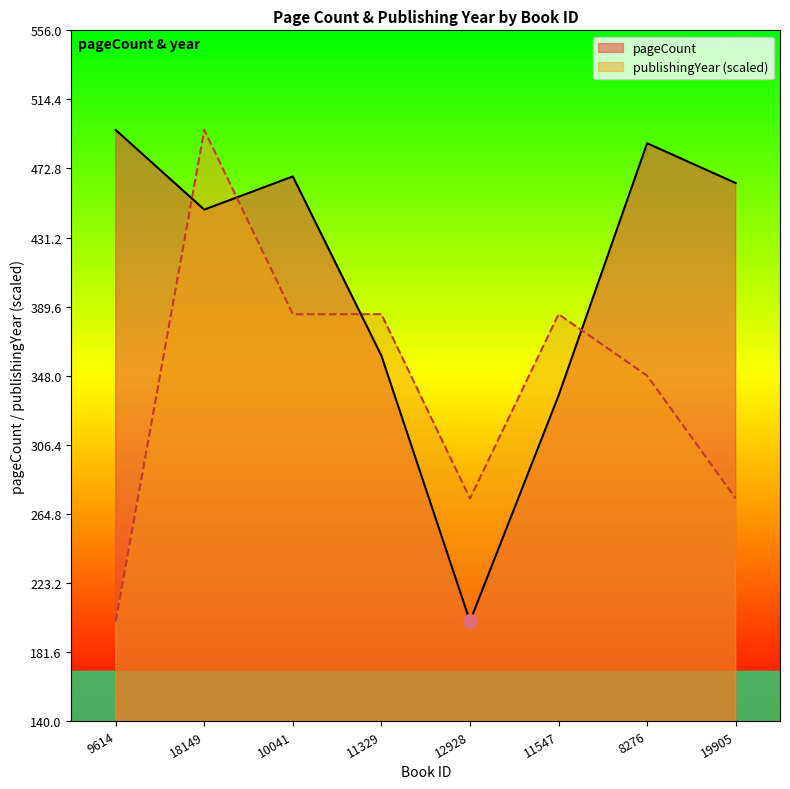

How many data points in publishingYear are less than 385?

4